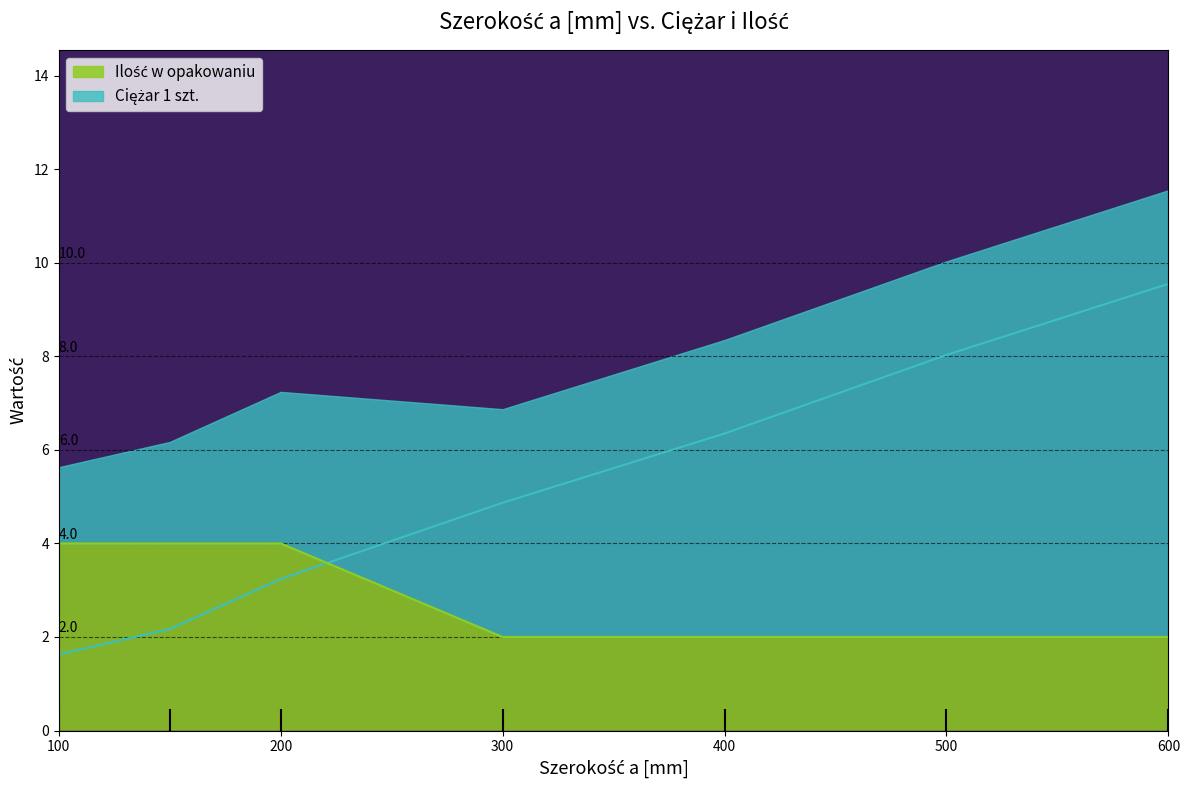

How many categories are shown in the chart?

7